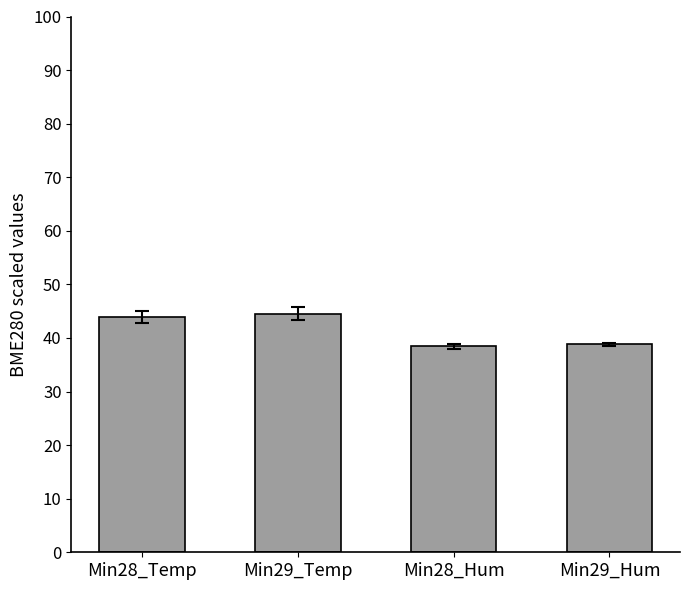

The chart shows a value of 44.5 at Min29_Temp. True or false?

True